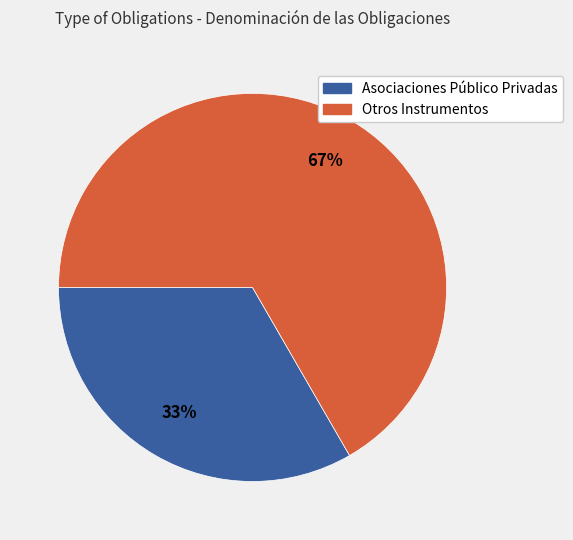

How many slices are in this pie chart?

2